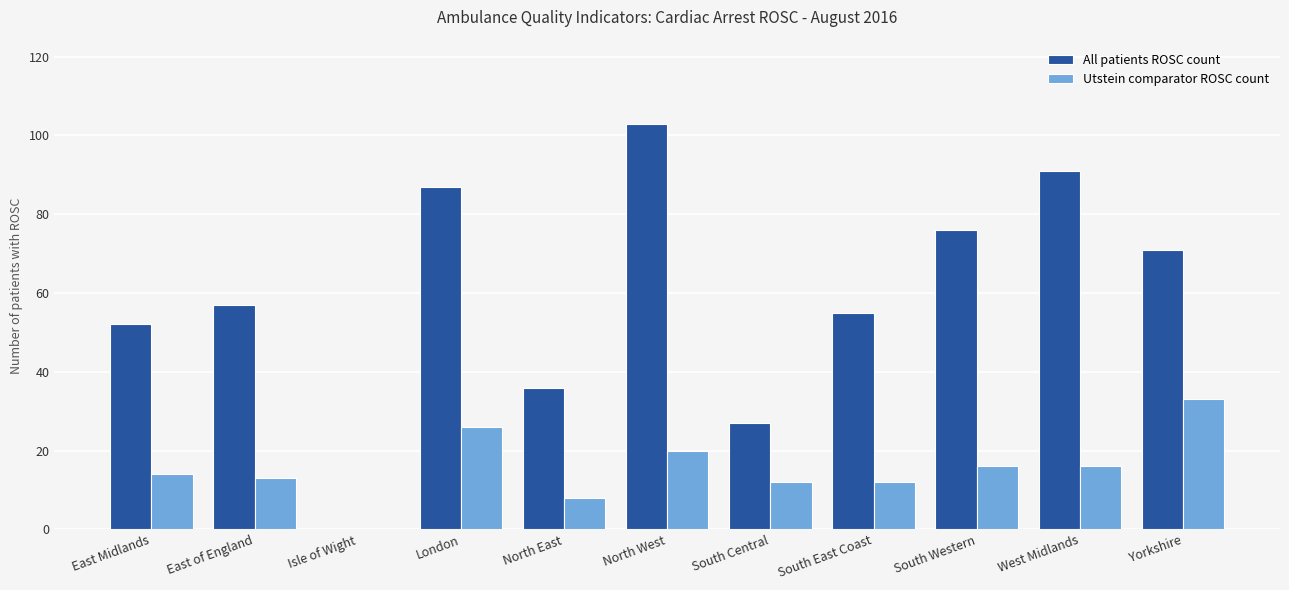

What is the highest value of the Utstein comparator ROSC count series?

33